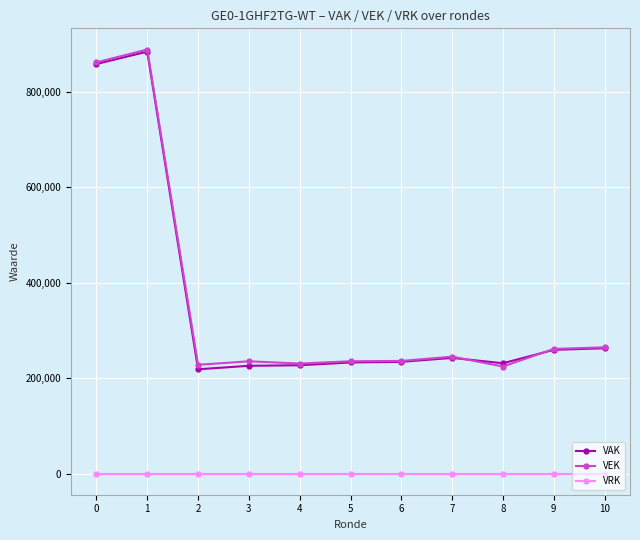

True or false: VAK and VRK intersect in this chart.

False